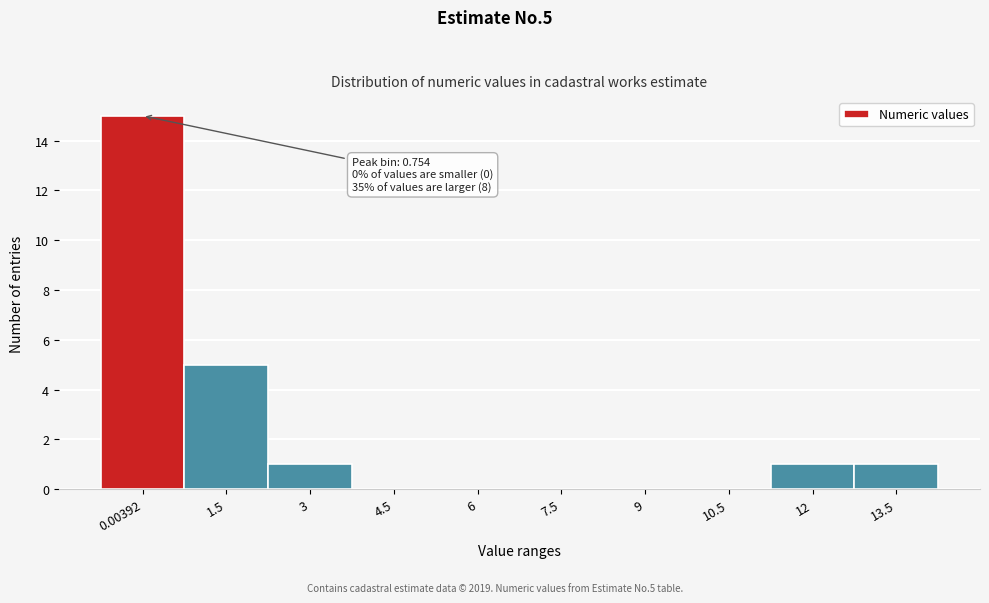

Reading left to right, list all the values displayed in this chart.

0.00392=15	1.5=5	3=1	4.5=0	6=0	7.5=0	9=0	10.5=0	12=1	13.5=1